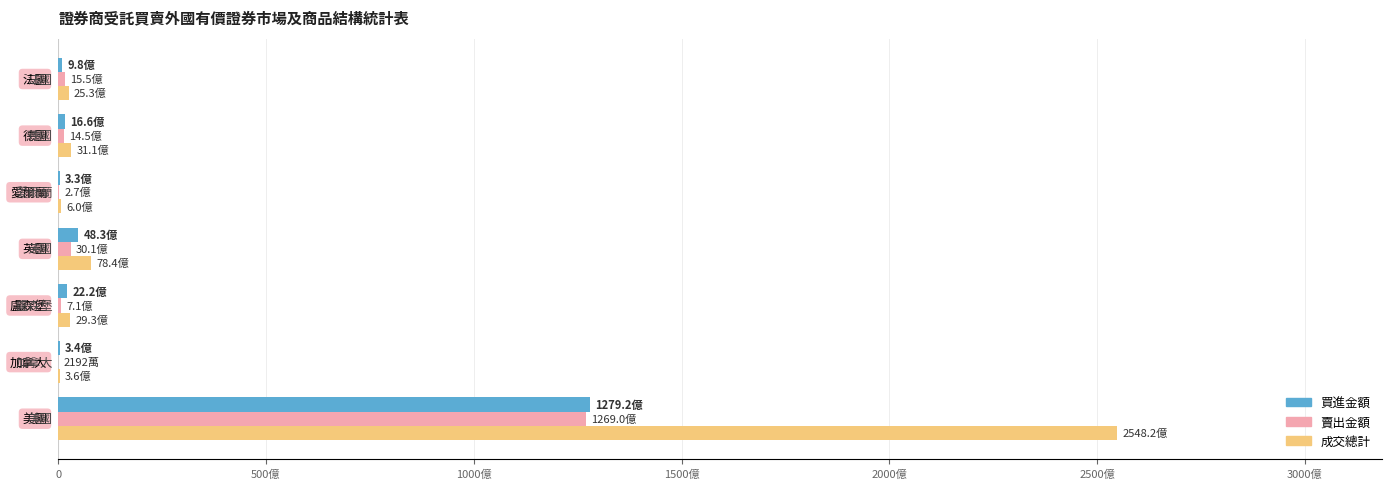

What are all the series names shown in the legend?

買進金額, 賣出金額, 成交總計